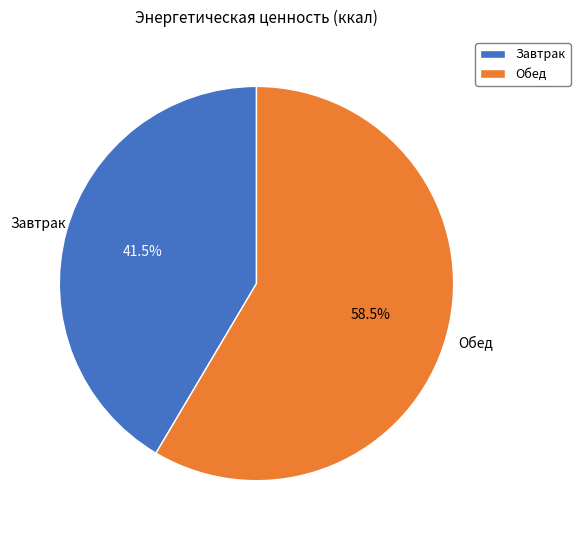

Is it true that Обед is 64% of the pie?

False